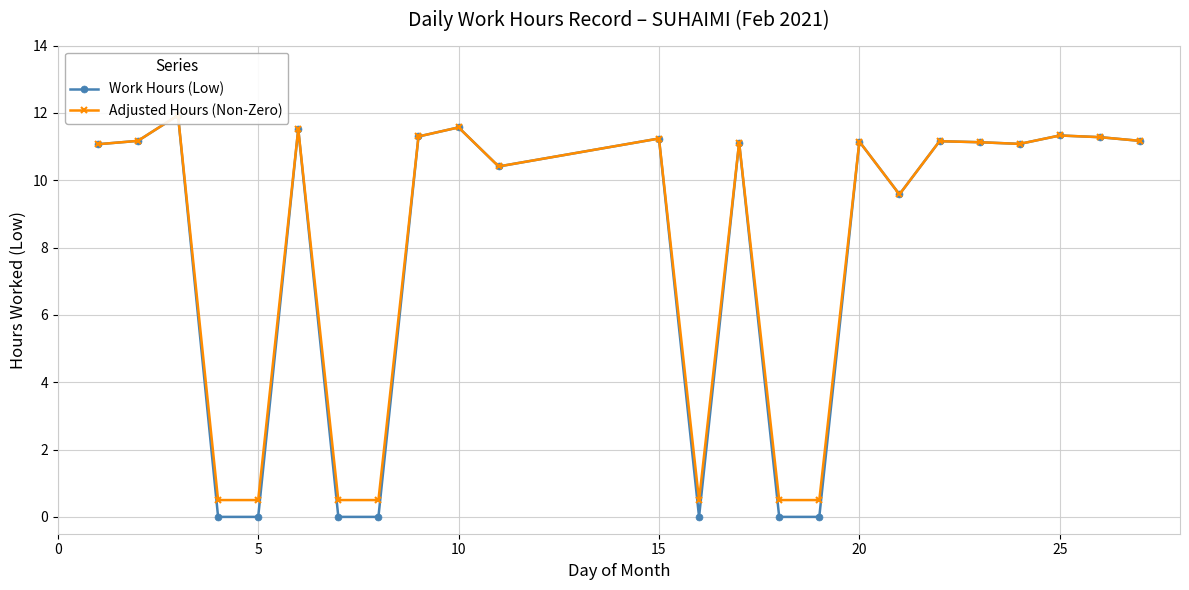

What is the maximum value shown in the chart?

11.9